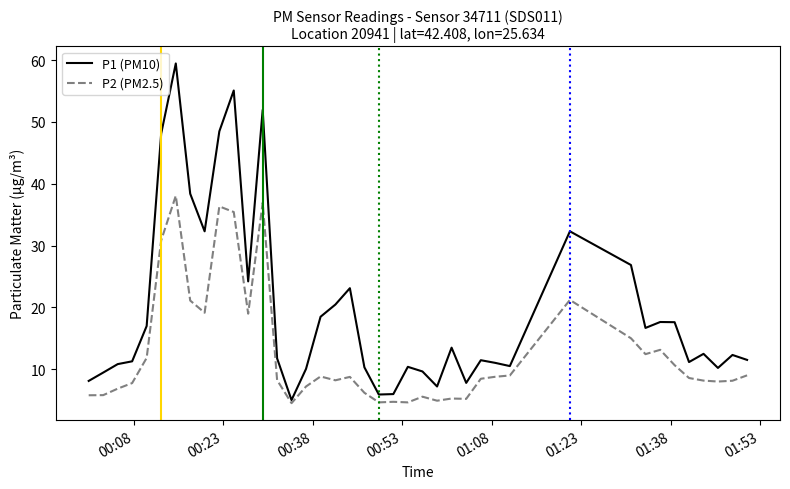

What is the lowest value of the P1 (PM10) series?

5.0